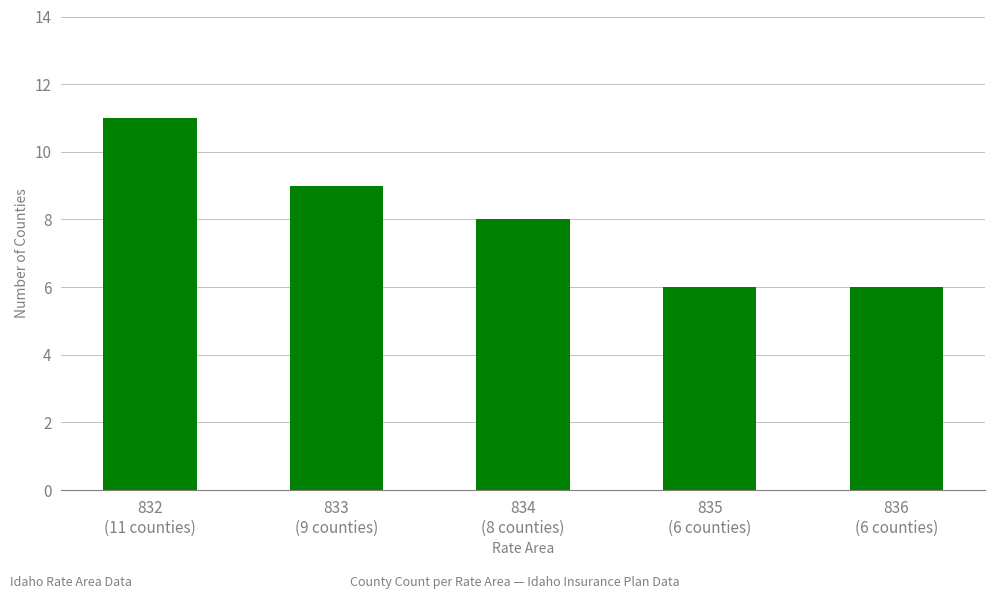

What is the sum of all values?

40